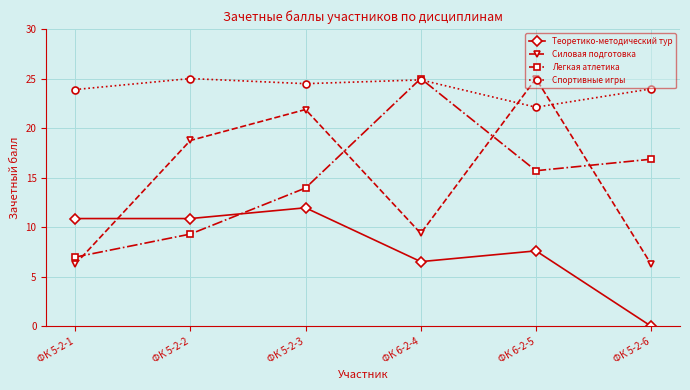

Rank the series at ФК 5-2-6 from lowest to highest value.

Теоретико-методический тур, Силовая подготовка, Легкая атлетика, Спортивные игры